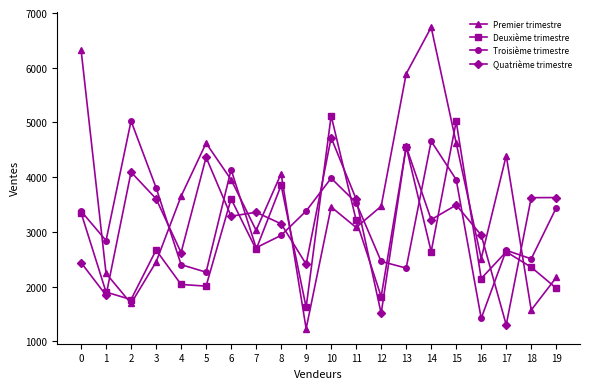

True or false: Troisième trimestre has more than 1 interior local peaks.

True